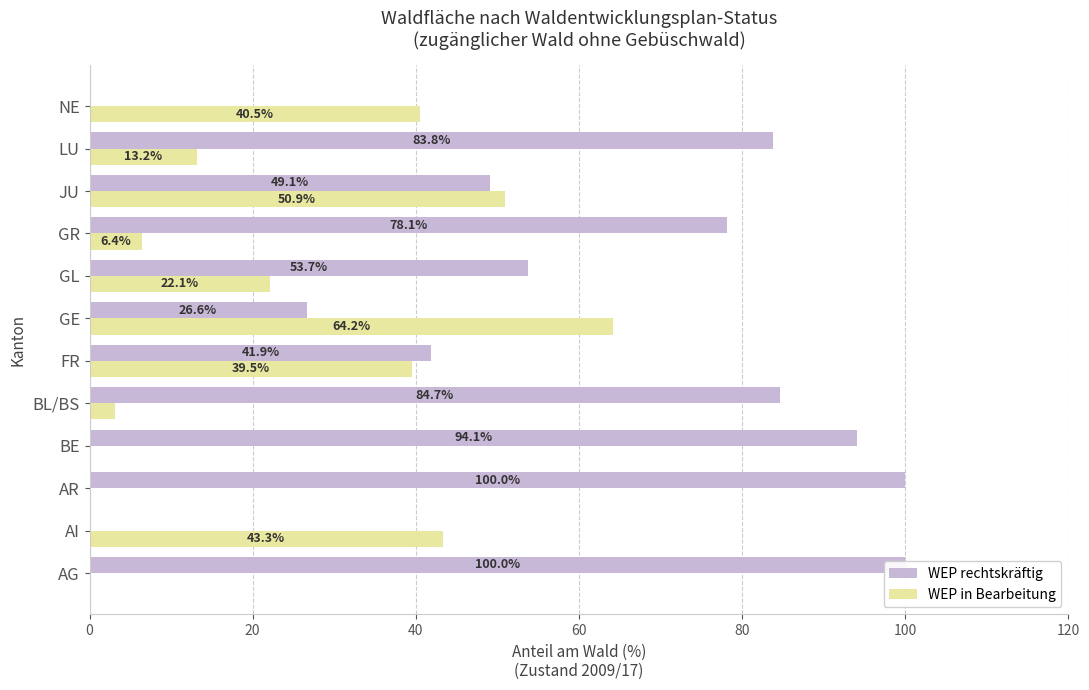

What is the value of the WEP in Bearbeitung bar at the 2nd from the left?

43.3